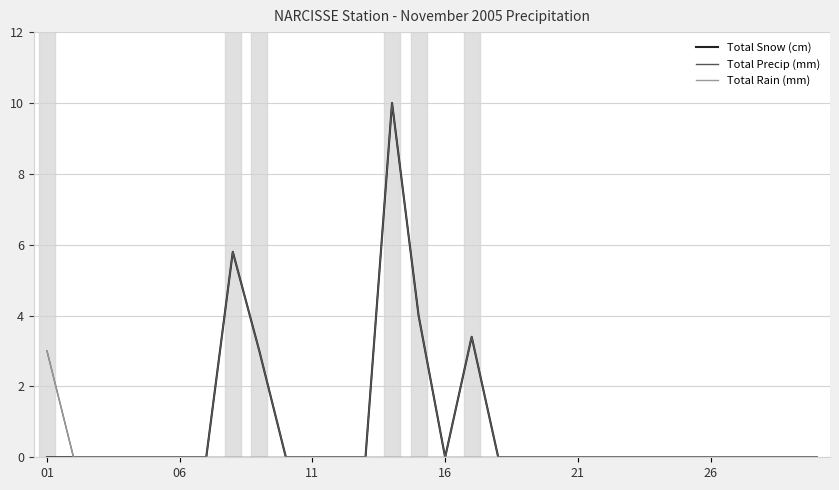

What is the sum of all Total Rain (mm) values?

3.0